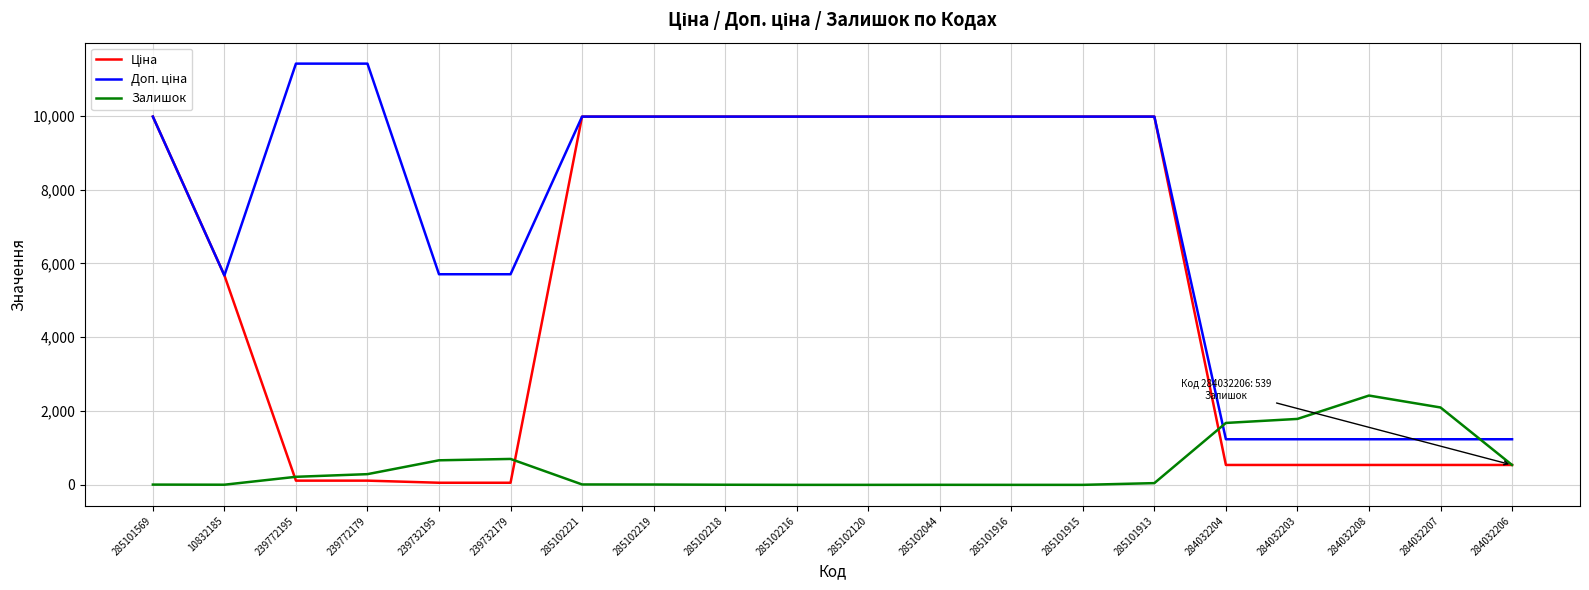

What is the spread (max minus min) of values at 285102120?

9975.0